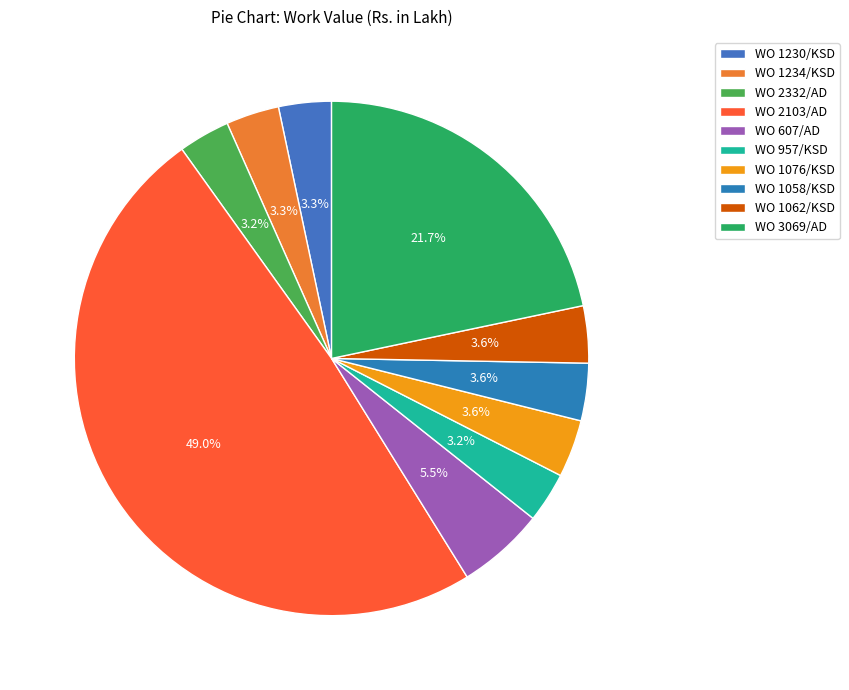

Rank the categories by value from highest to lowest.

WO 2103/AD, WO 3069/AD, WO 607/AD, WO 1076/KSD, WO 1058/KSD, WO 1062/KSD, WO 1234/KSD, WO 1230/KSD, WO 2332/AD, WO 957/KSD